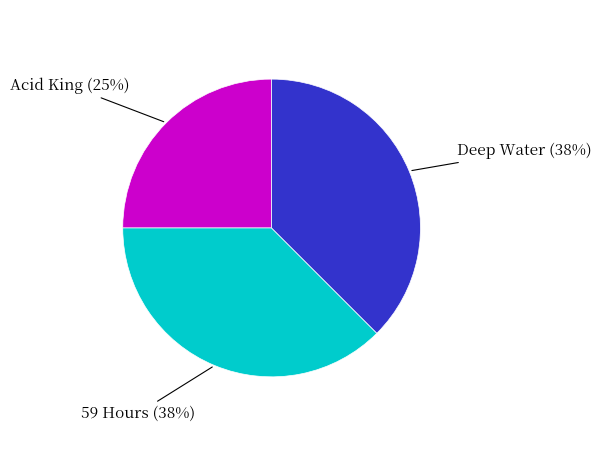

To the nearest percent, what is the average slice percentage?

33%